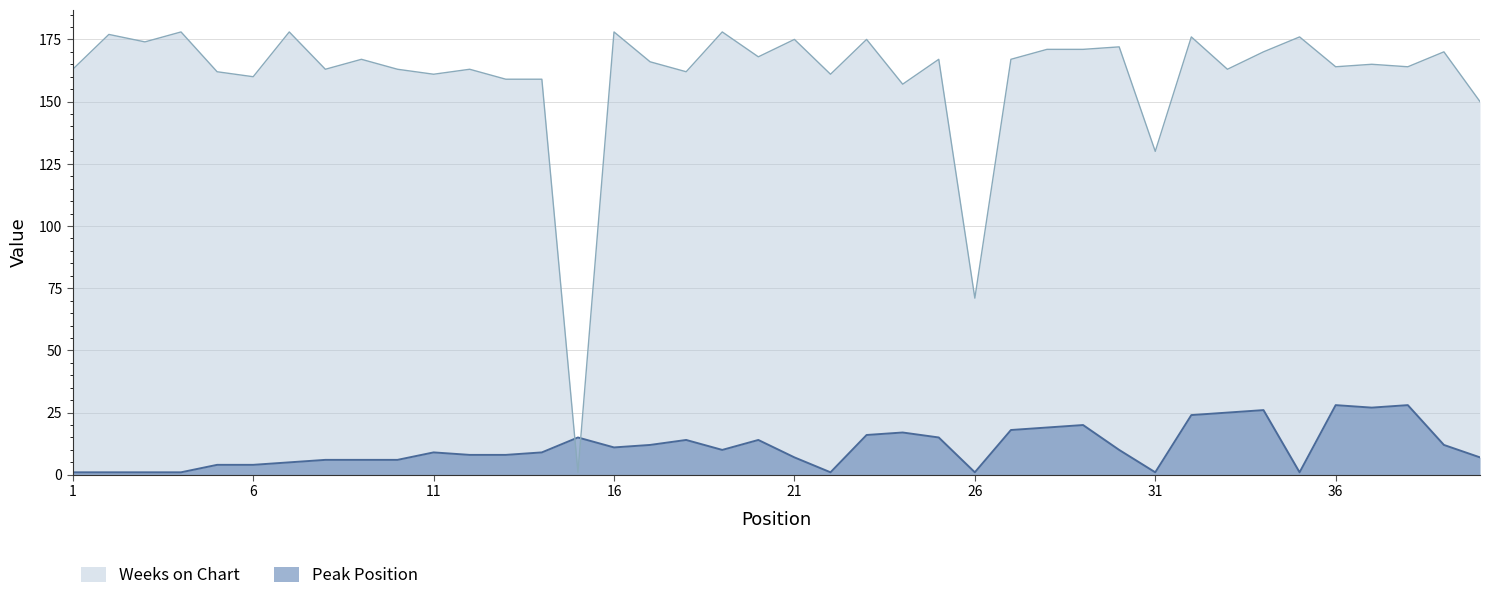

Reading left to right, transcribe all the data shown in this chart.

Peak Position: 1	1	1	1	4	4	5	6	6	6	9	8	8	9	15	11	12	14	10	14	7	1	16	17	15	1	18	19	20	10	1	24	25	26	1	28	27	28	12	7
Weeks on Chart: 163	177	174	178	162	160	178	163	167	163	161	163	159	159	1	178	166	162	178	168	175	161	175	157	167	71	167	171	171	172	130	176	163	170	176	164	165	164	170	150